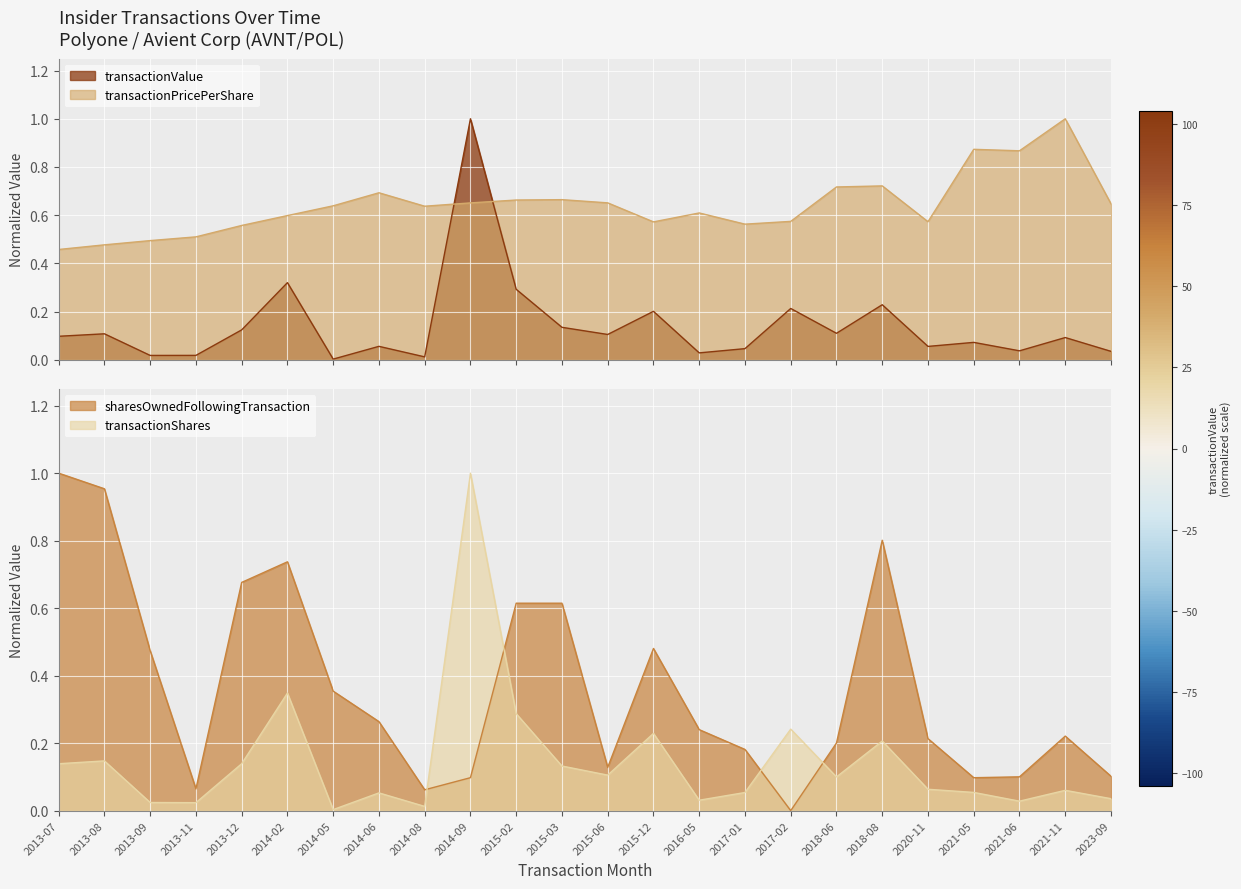

The value of transactionPricePerShare at 2014-06 is 0.7. True or false?

True